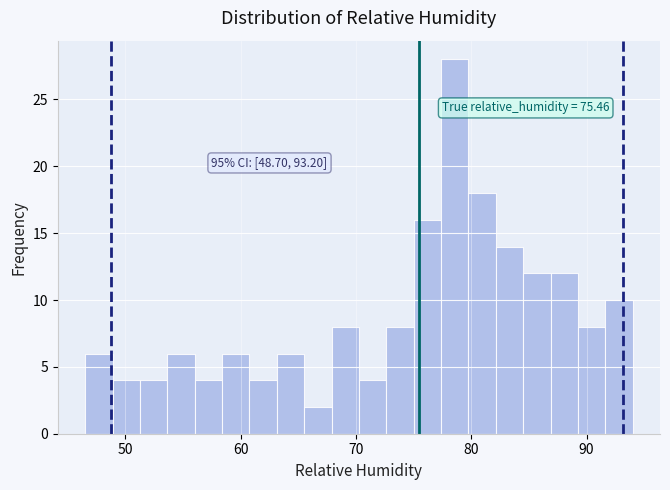

Read against the x-axis, roughly where is the centre of the tallest bar?

79